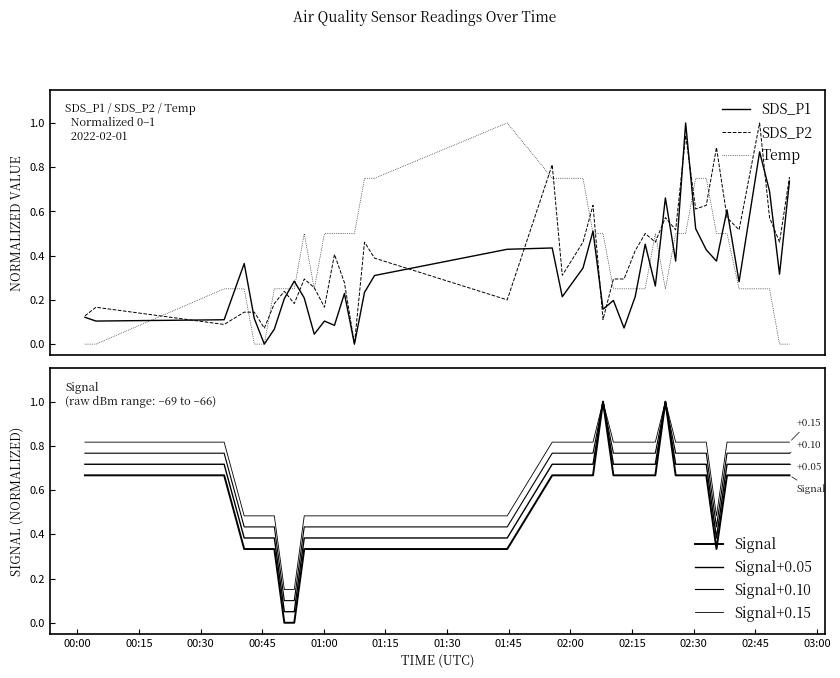

True or false: SDS_P1 has more than 1 interior local peaks.

True